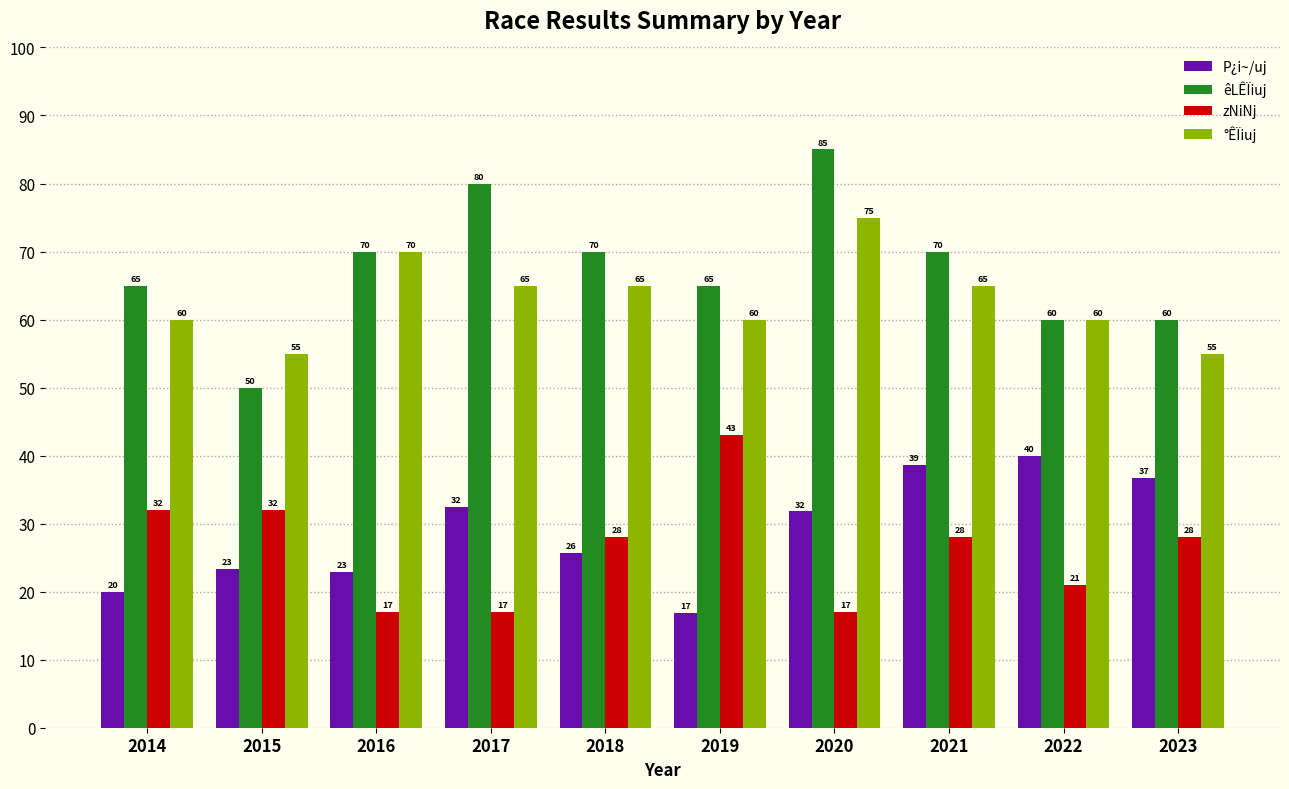

Is the value of °ÊÏiuj at 2023 greater than the value of êLÊÏiuj at 2020?

No